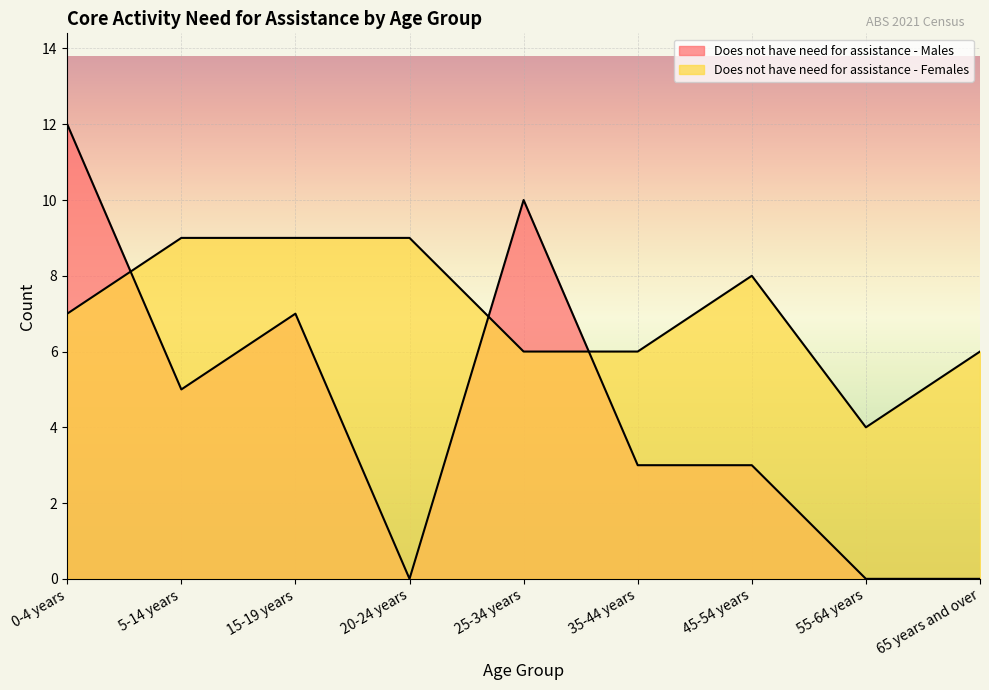

True or false: Does not have need for assistance - Females has a value of 4 at 55-64 years.

True